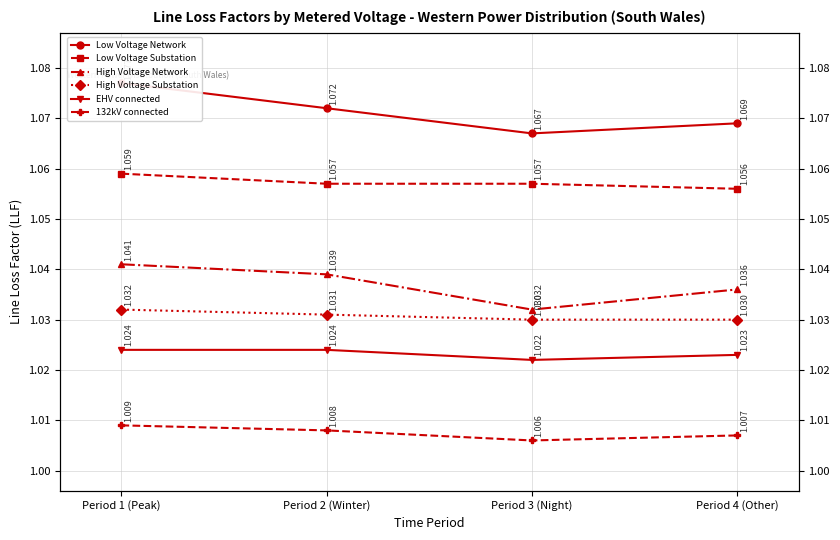

Reading left to right, list all the values displayed in this chart.

Low Voltage Network: Period 1 (Peak)=1.1	Period 2 (Winter)=1.1	Period 3 (Night)=1.1	Period 4 (Other)=1.1
Low Voltage Substation: Period 1 (Peak)=1.1	Period 2 (Winter)=1.1	Period 3 (Night)=1.1	Period 4 (Other)=1.1
High Voltage Network: Period 1 (Peak)=1.0	Period 2 (Winter)=1.0	Period 3 (Night)=1.0	Period 4 (Other)=1.0
High Voltage Substation: Period 1 (Peak)=1.0	Period 2 (Winter)=1.0	Period 3 (Night)=1.0	Period 4 (Other)=1.0
EHV connected: Period 1 (Peak)=1.0	Period 2 (Winter)=1.0	Period 3 (Night)=1.0	Period 4 (Other)=1.0
132kV connected: Period 1 (Peak)=1.0	Period 2 (Winter)=1.0	Period 3 (Night)=1.0	Period 4 (Other)=1.0